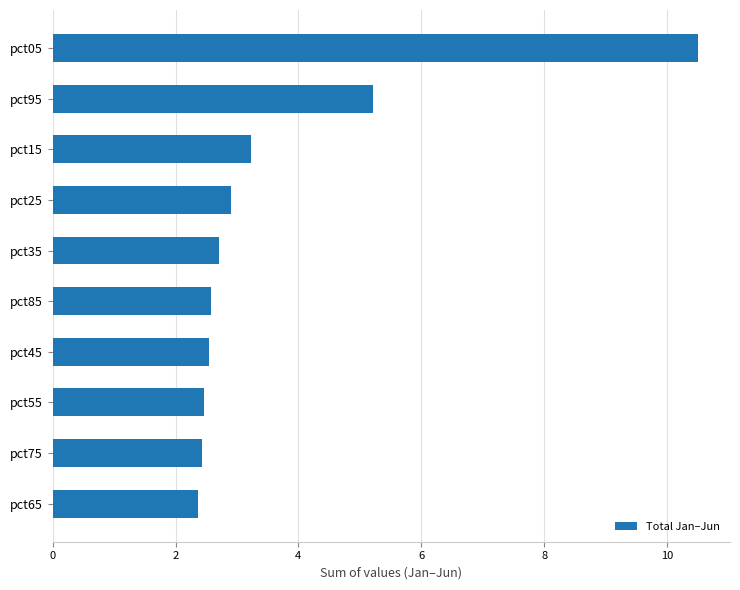

What is the value of the 2nd bar from the top?

5.2